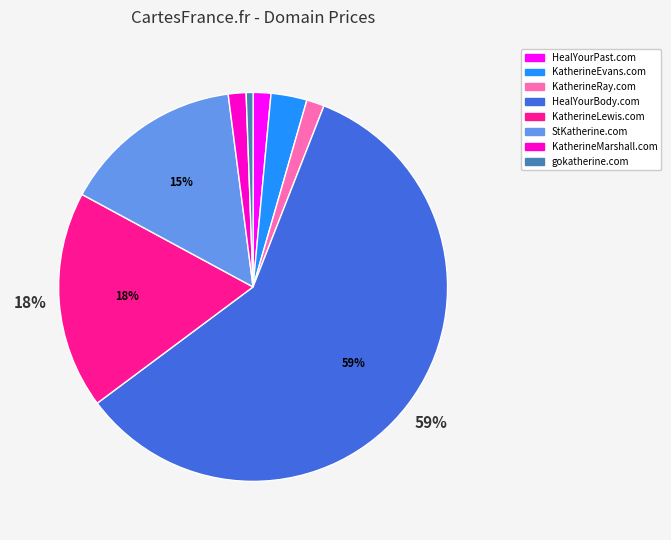

Does StKatherine.com account for over 50% of the chart?

No